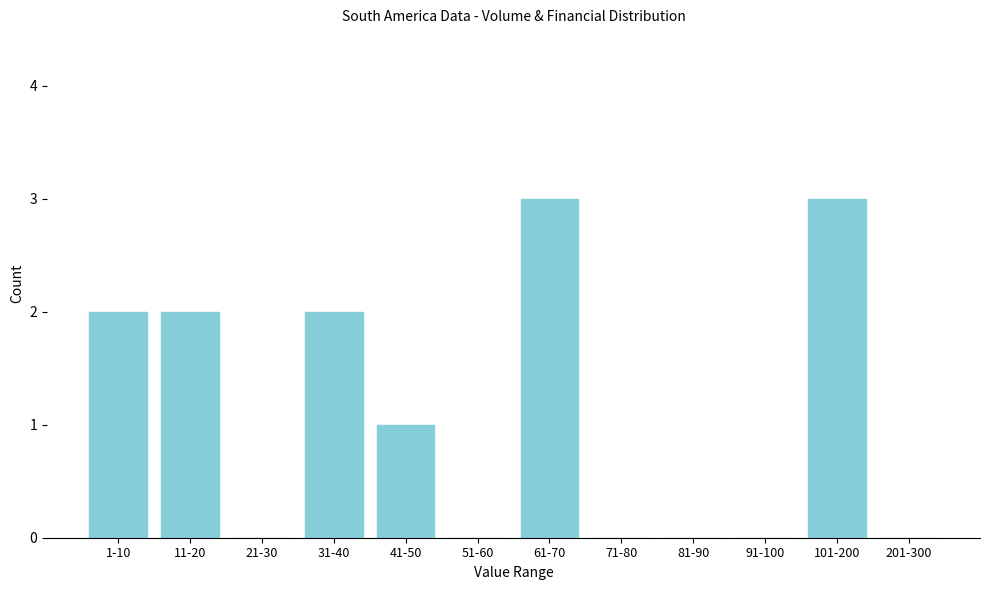

Reading left to right, transcribe all the data shown in this chart.

1-10=2	11-20=2	21-30=0	31-40=2	41-50=1	51-60=0	61-70=3	71-80=0	81-90=0	91-100=0	101-200=3	201-300=0